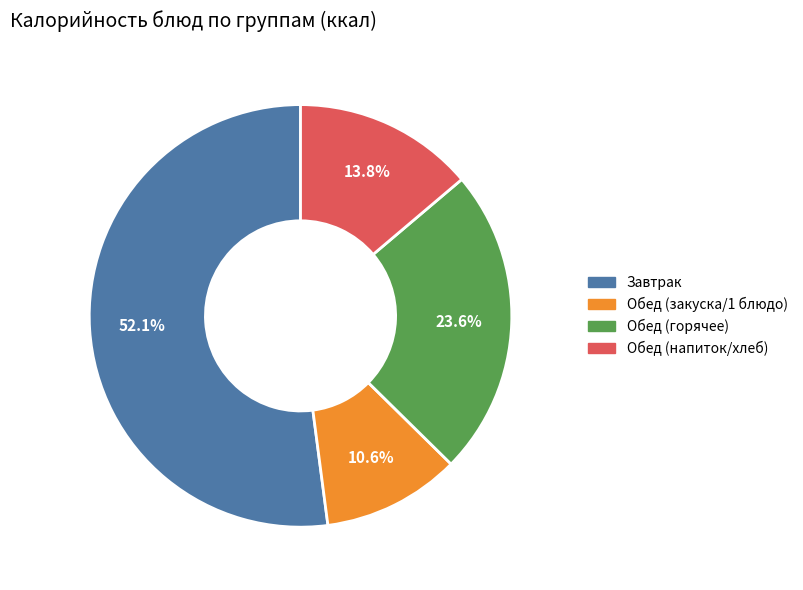

Does any single category account for the majority?

Yes